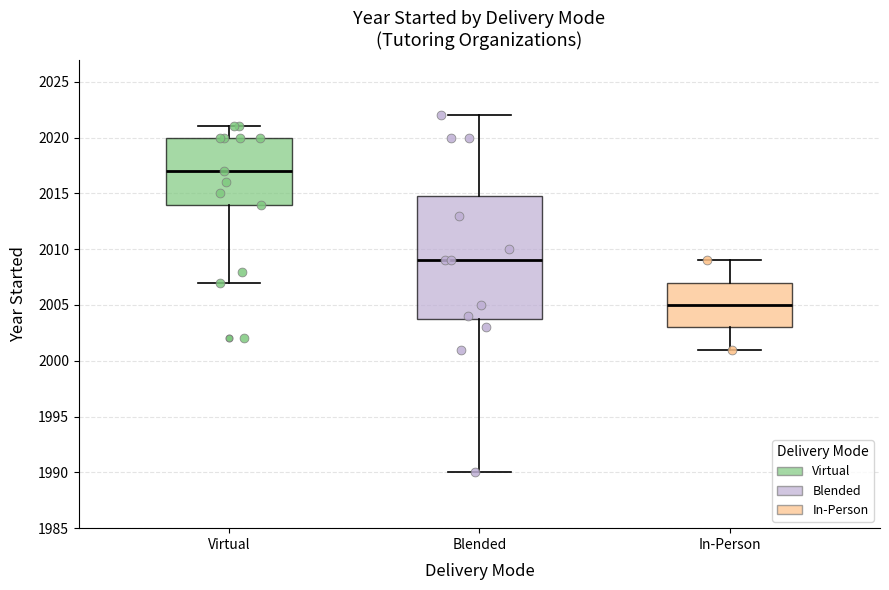

Which box has the highest median line?

Virtual